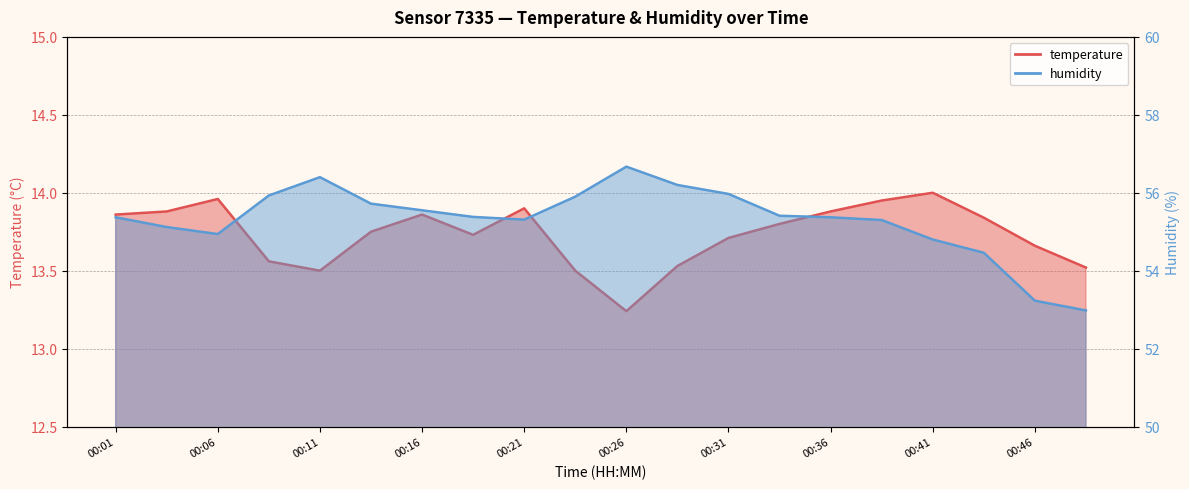

What is the difference between the temperature values at 00:41 and 00:31?

0.3